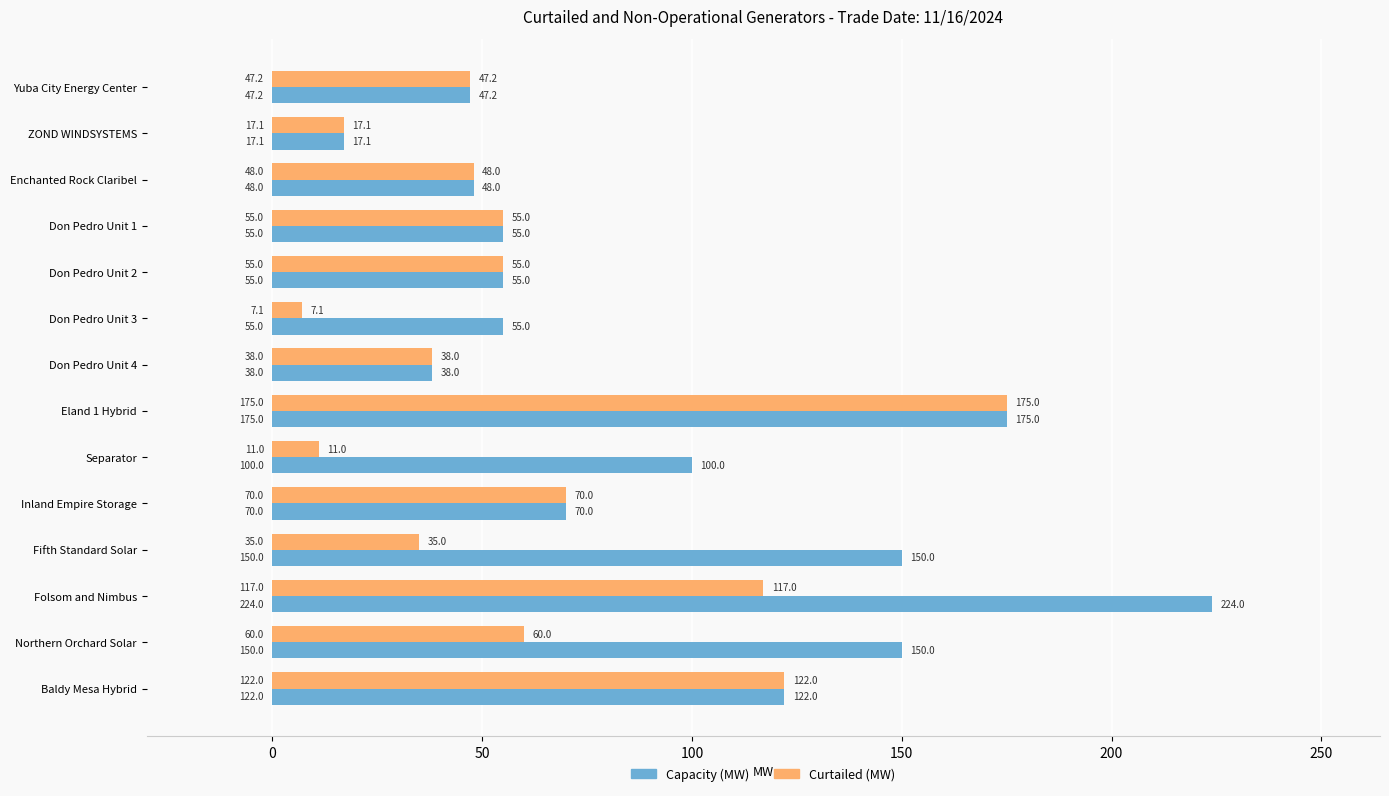

How many distinct data groups are displayed?

2